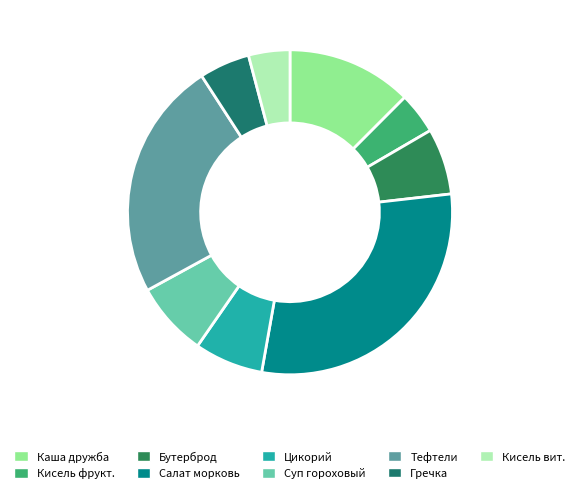

How many slices are in this pie chart?

9